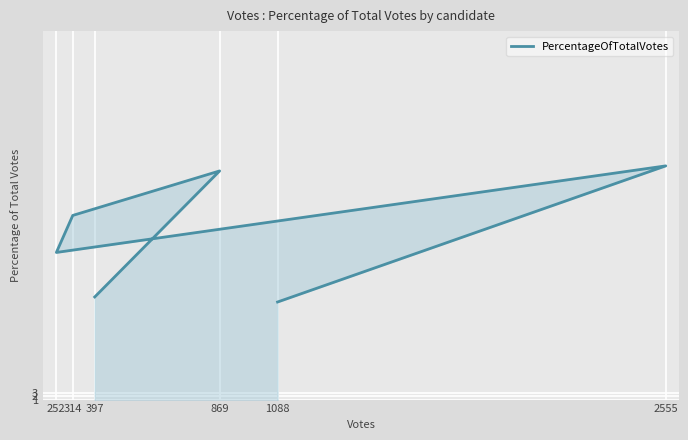

What is the average value?

50.0